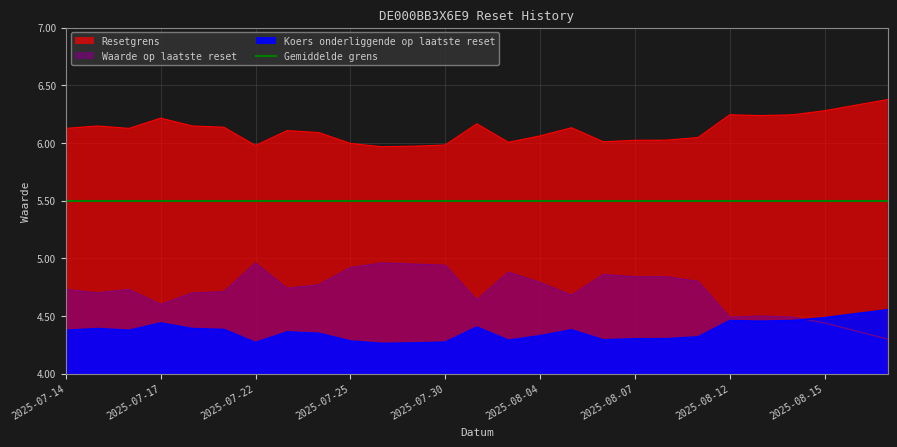

What is the maximum value for Resetgrens?

6.4